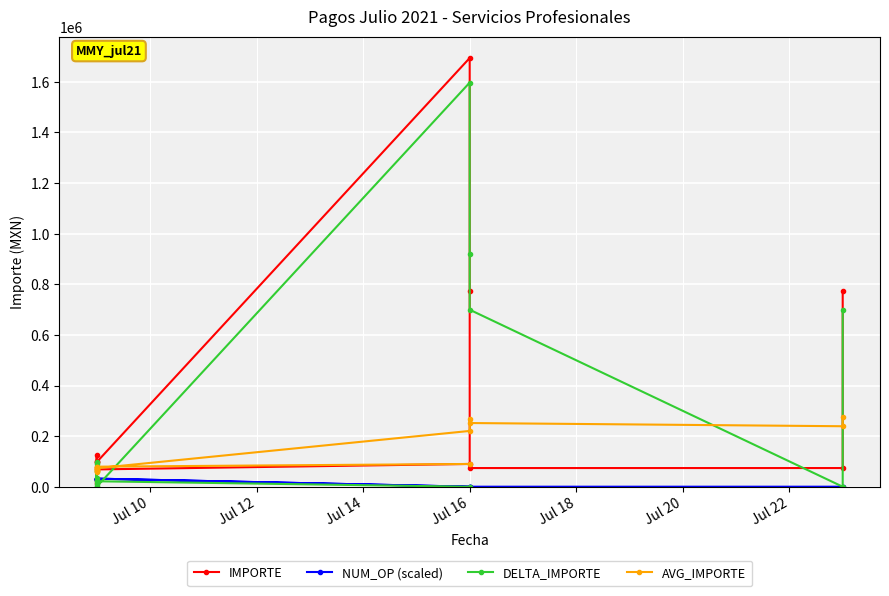

What is the difference between the second highest and minimum values in the IMPORTE series?

757583.3